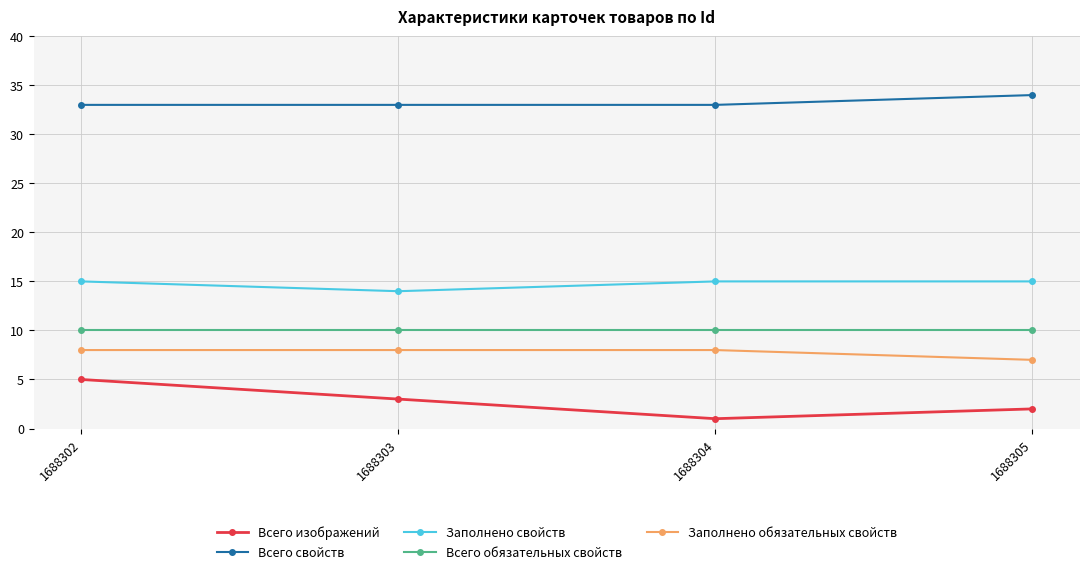

How many distinct data groups are displayed?

5